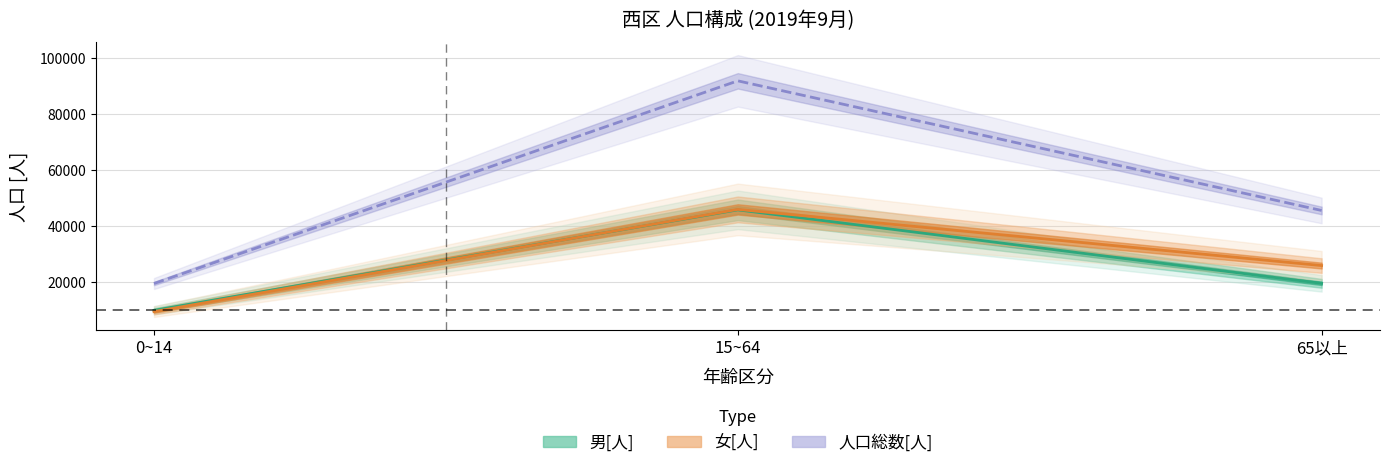

Which has a higher value, 15~64 or 65以上?

15~64